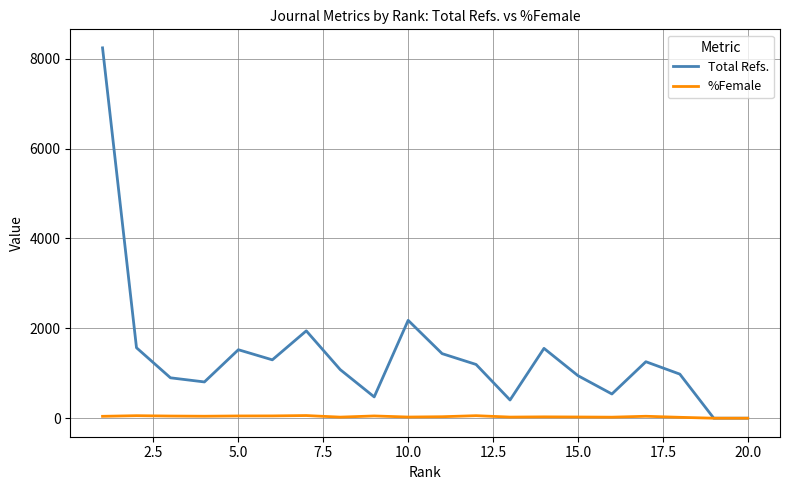

Which series has the largest range (max minus min)?

Total Refs.